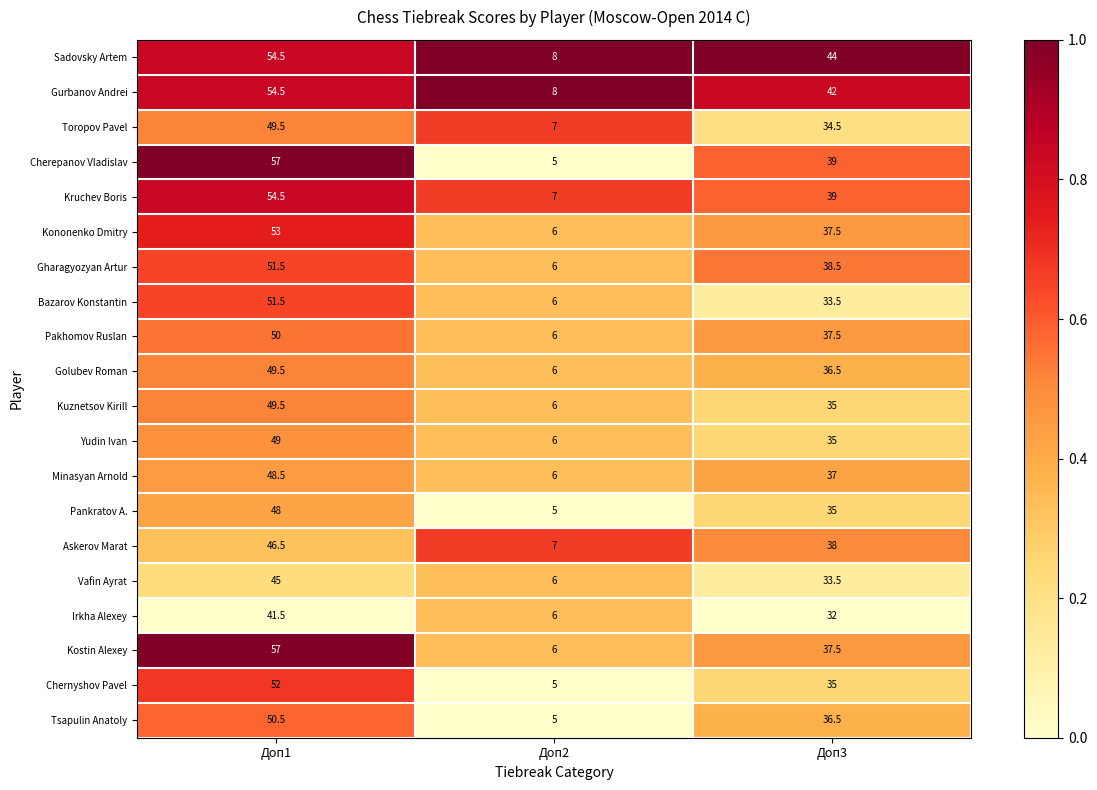

Which series has the largest range (max minus min)?

Cherepanov Vladislav